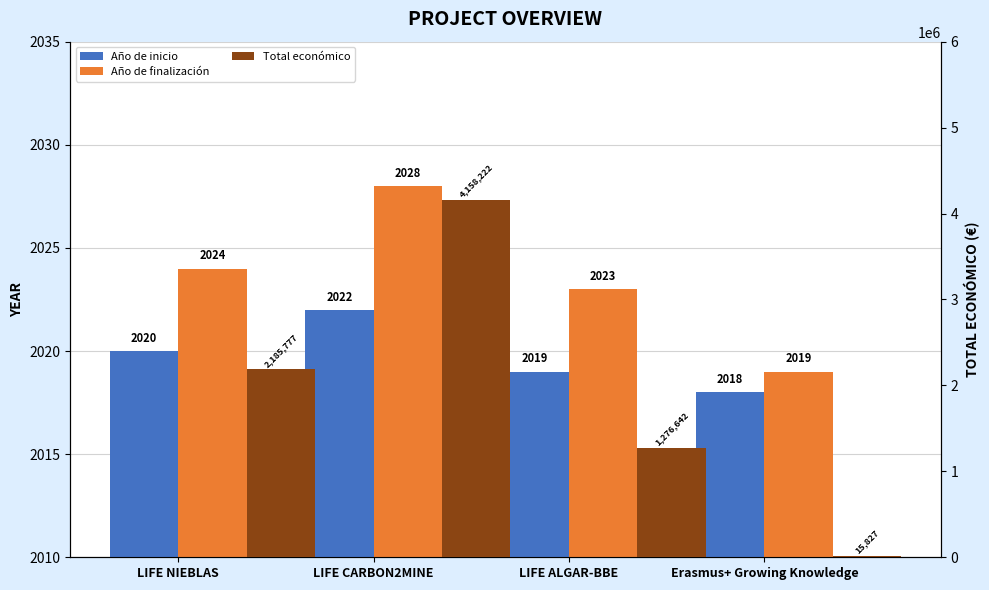

Which series changed the most between LIFE CARBON2MINE and LIFE ALGAR-BBE?

Total económico